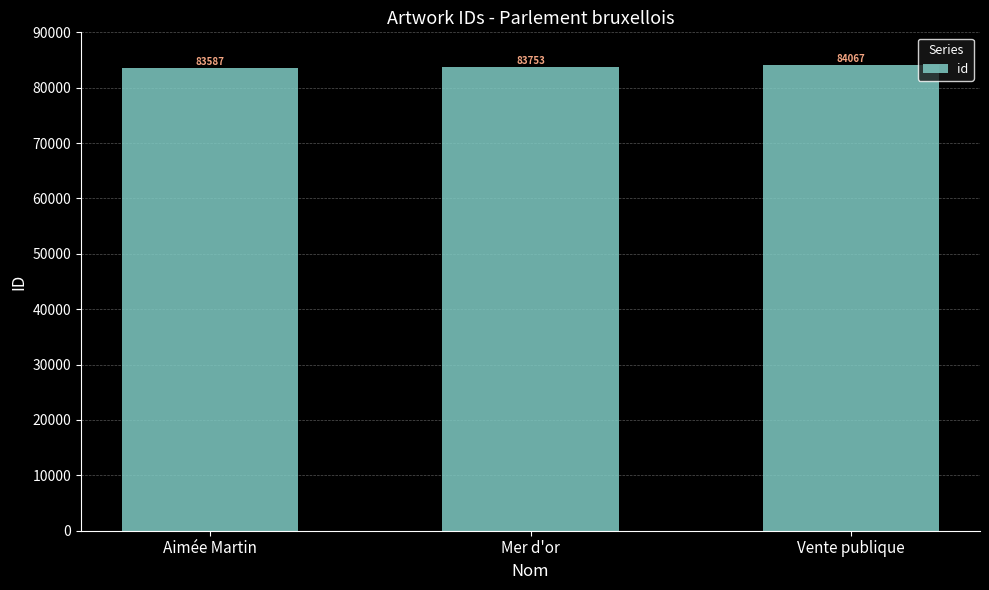

List the labels in order of value, largest first.

Vente publique, Mer d'or, Aimée Martin